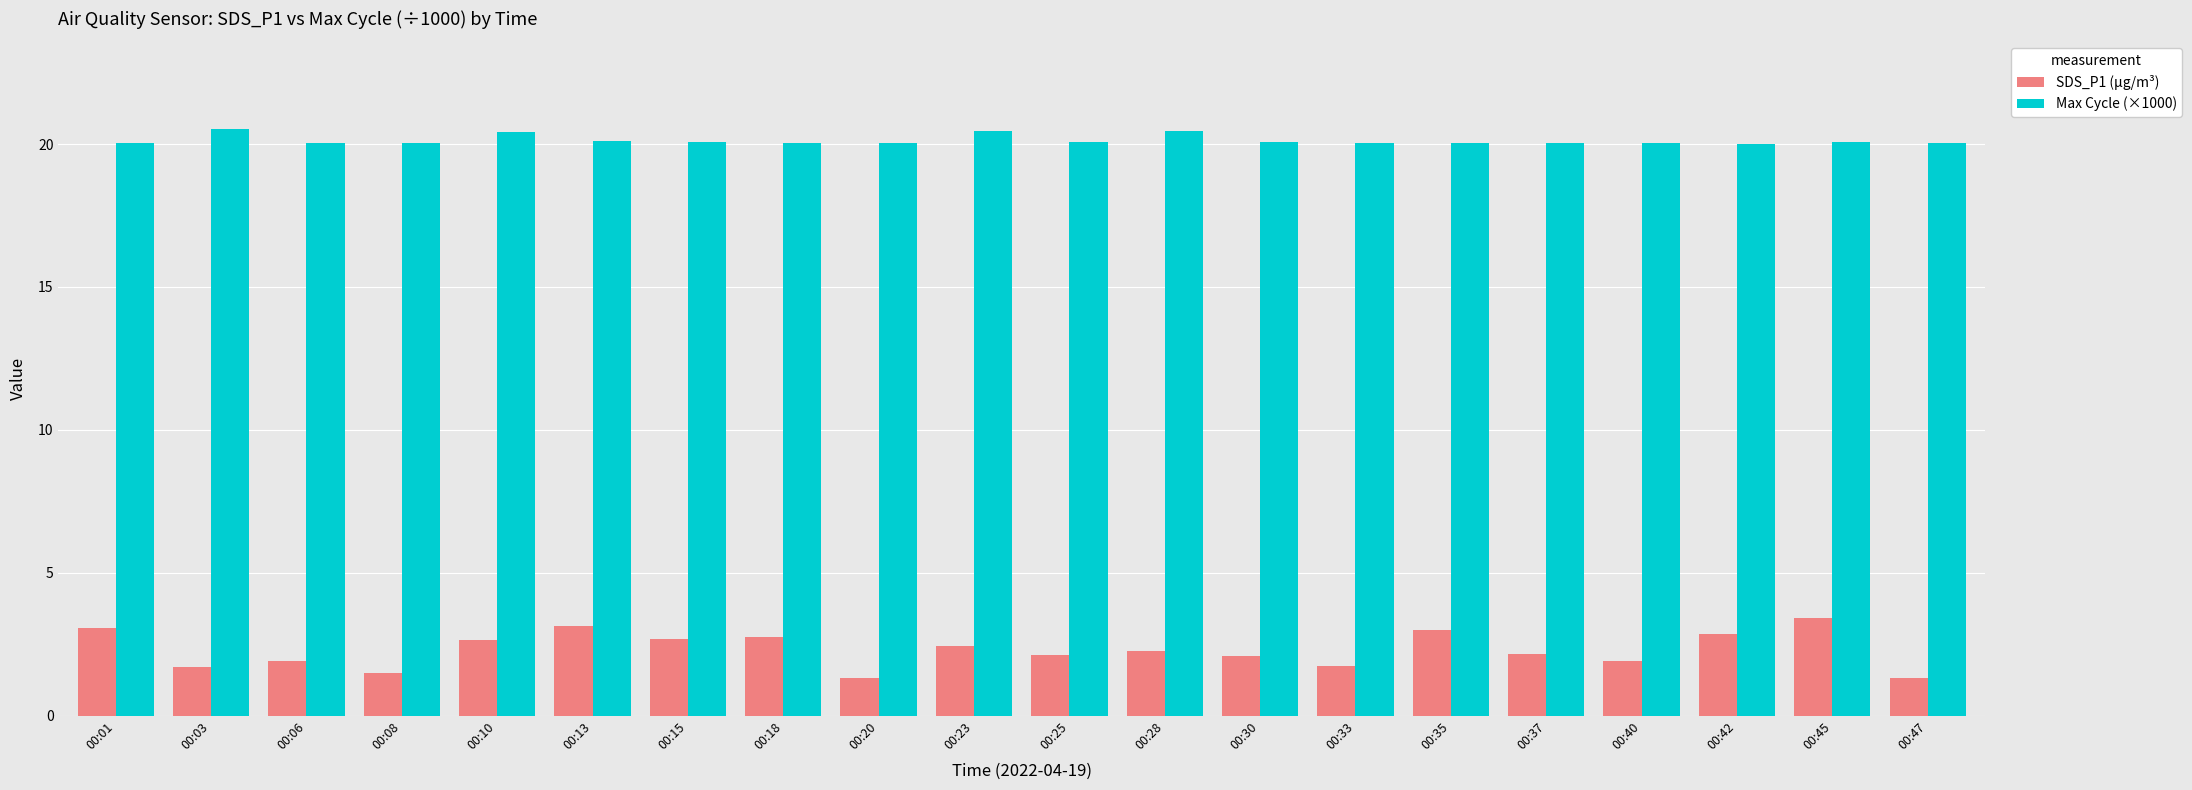

At 00:13, list the series in order from largest to smallest.

Max Cycle (×1000), SDS_P1 (µg/m³)